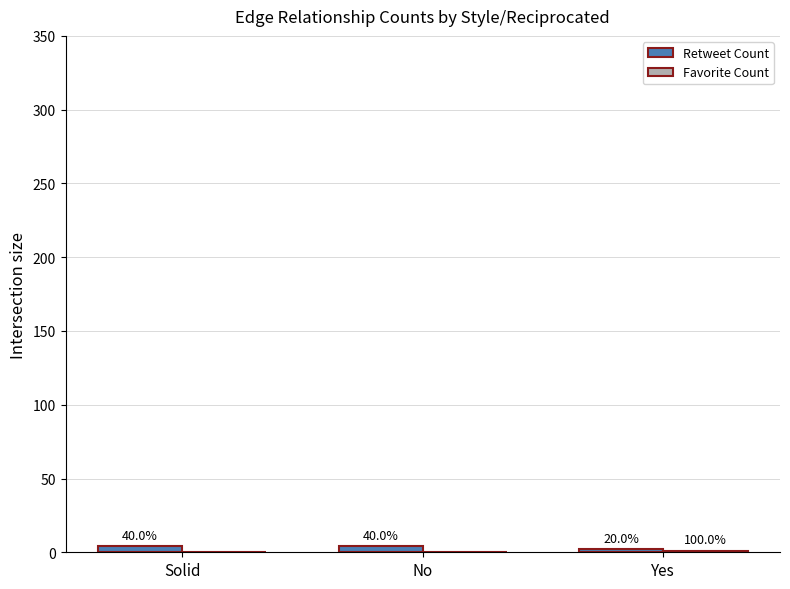

Are the bars horizontal?

No